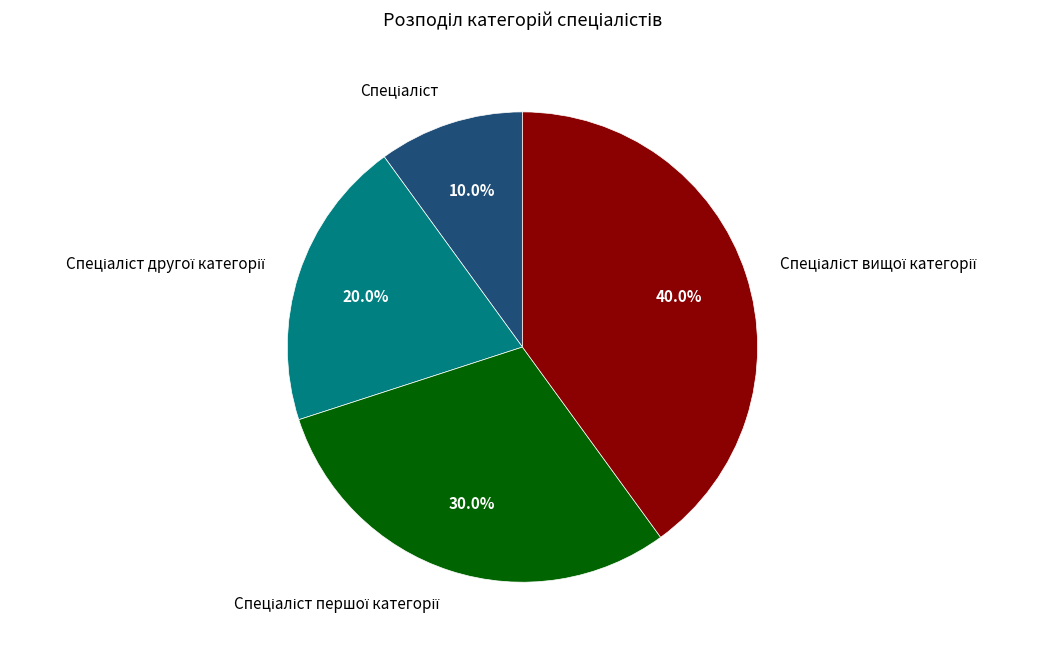

To the nearest percent, what is the difference between the largest and smallest slice percentages?

30%